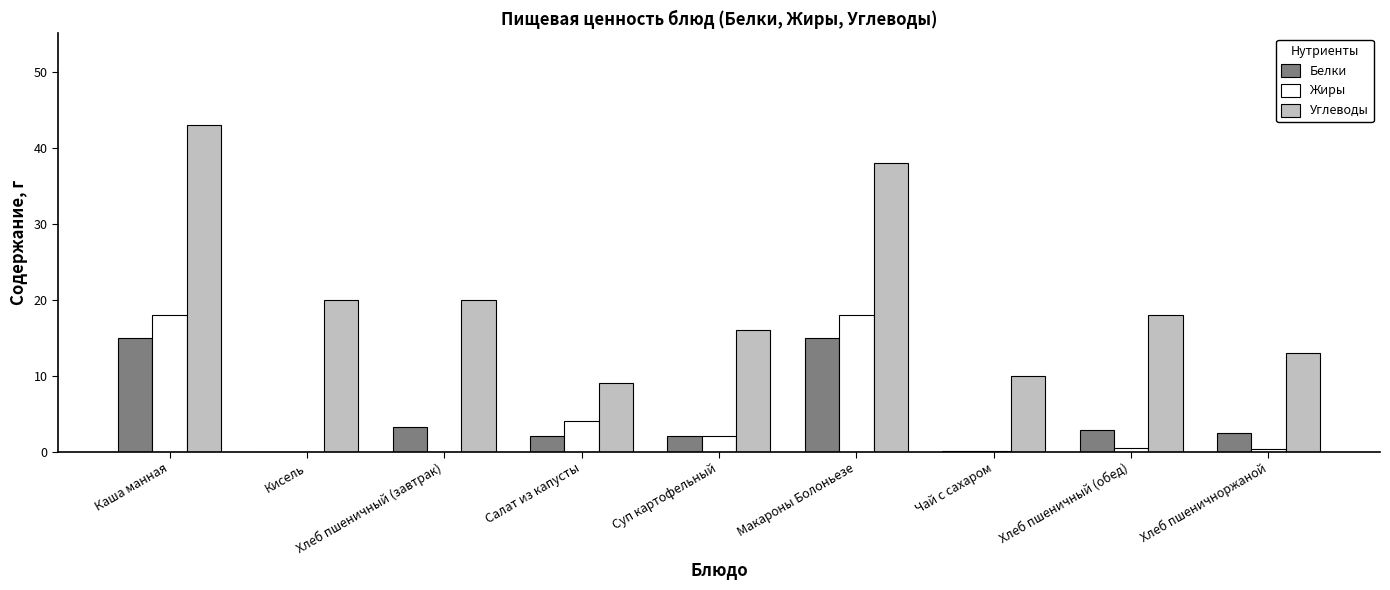

What is the highest value of the Углеводы series?

43.0